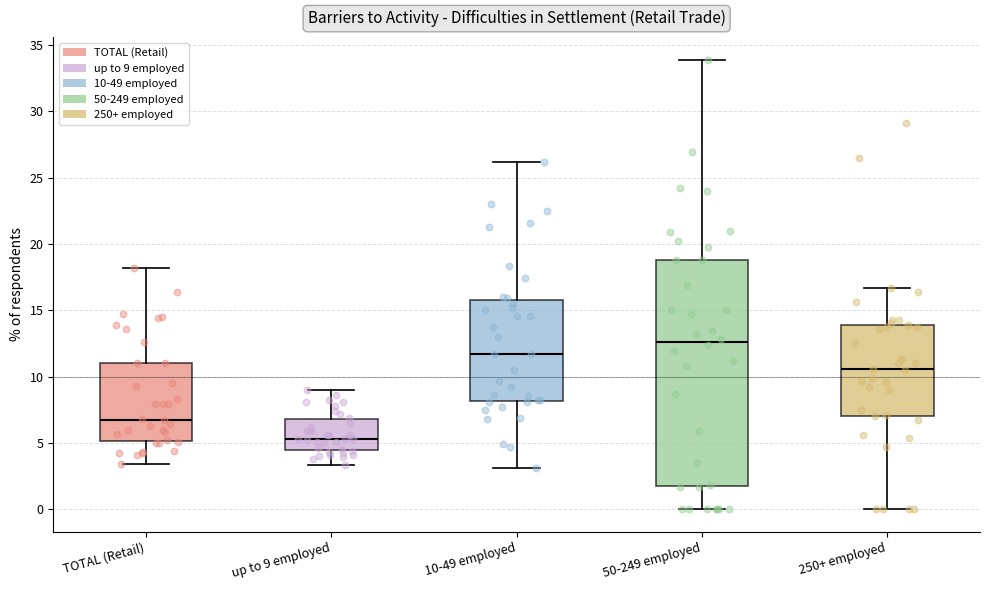

Comparing the boxes themselves (not the whiskers), which one is the tallest?

50-249 employed